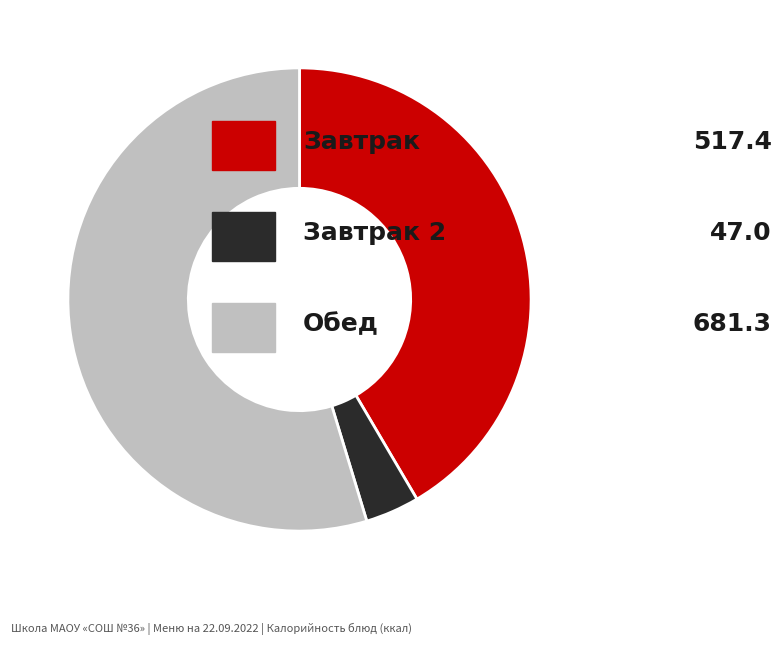

Is there any slice that represents more than half of the pie?

Yes